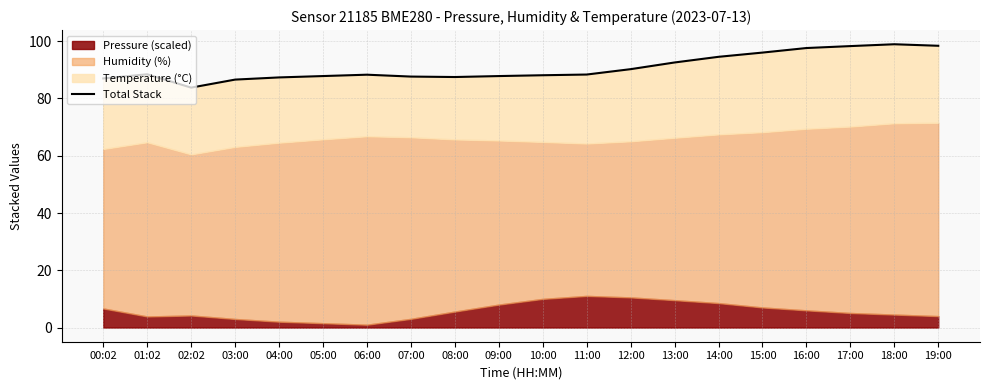

Rank the categories by value from highest to lowest.

18:00, 19:00, 17:00, 16:00, 15:00, 14:00, 13:00, 12:00, 01:02, 11:00, 06:00, 10:00, 05:00, 09:00, 07:00, 08:00, 04:00, 00:02, 03:00, 02:02